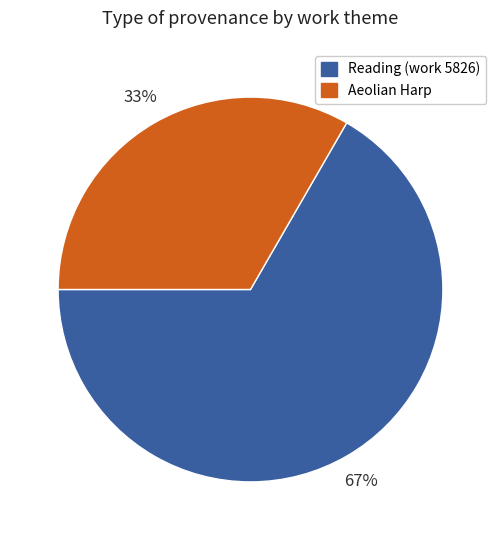

Is there a majority slice in this chart?

Yes